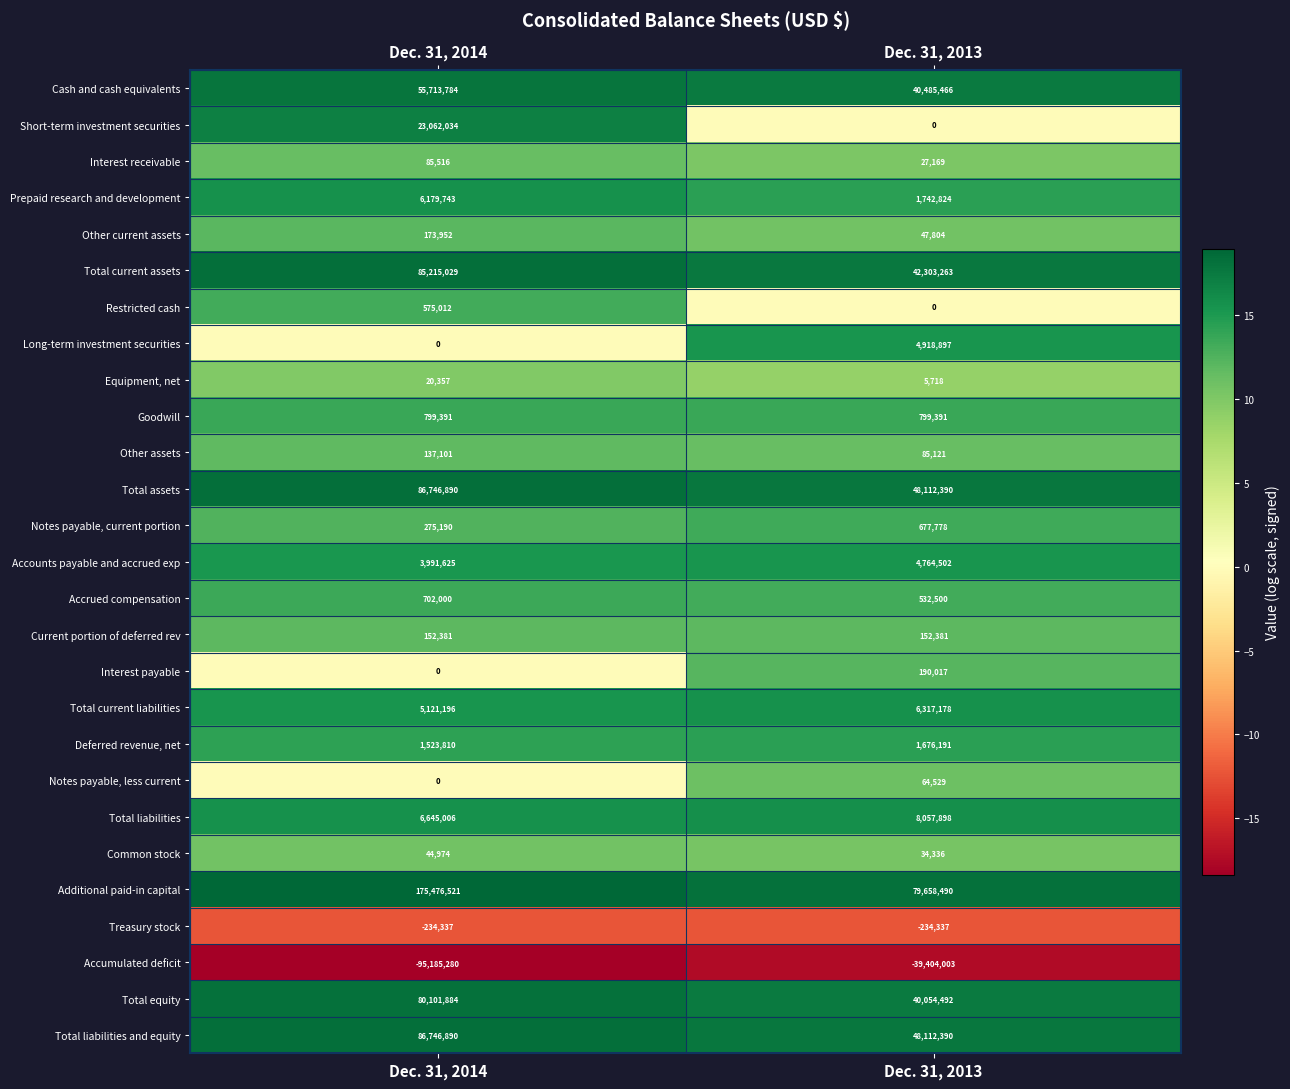

What is the approximate value of Interest receivable at Dec. 31, 2013?

27169